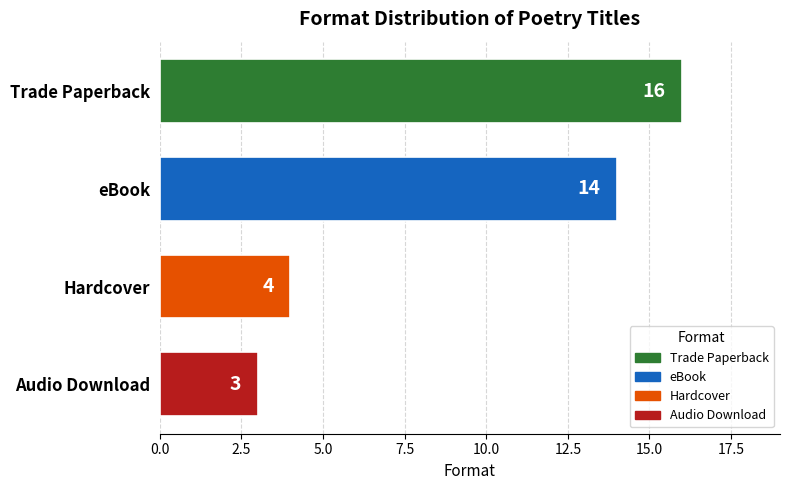

What is the average value?

9